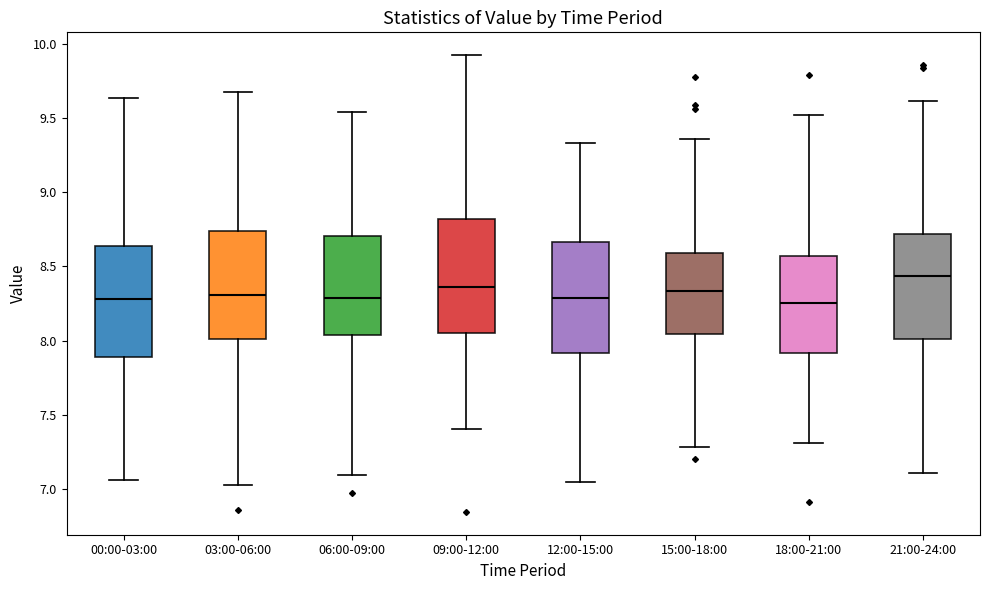

Reading left to right, read every box against the y-axis: the position of its median line, the range the box covers, and the ends of its whiskers. The values are not printed on the chart, so give them approximately, as read against the axis.

00:00-03:00: median 8.30, box 7.90 to 8.65, whiskers 7.05 to 9.65
03:00-06:00: median 8.30, box 8.00 to 8.75, whiskers 7.05 to 9.65
06:00-09:00: median 8.30, box 8.05 to 8.70, whiskers 7.10 to 9.55
09:00-12:00: median 8.35, box 8.05 to 8.80, whiskers 7.40 to 9.90
12:00-15:00: median 8.30, box 7.90 to 8.65, whiskers 7.05 to 9.35
15:00-18:00: median 8.35, box 8.05 to 8.60, whiskers 7.30 to 9.35
18:00-21:00: median 8.25, box 7.90 to 8.55, whiskers 7.30 to 9.50
21:00-24:00: median 8.45, box 8.00 to 8.70, whiskers 7.10 to 9.60